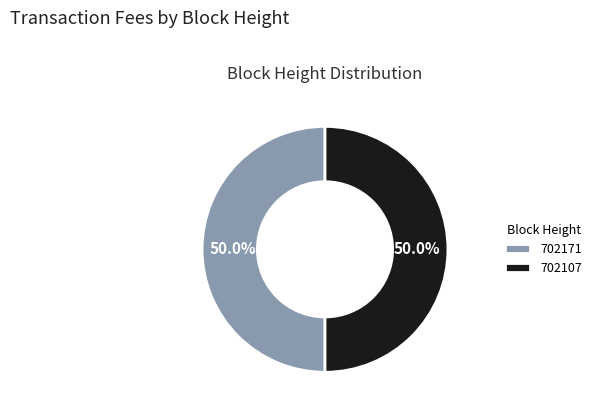

Combined, what portion of the pie is 702171 and 702107?

100.0%